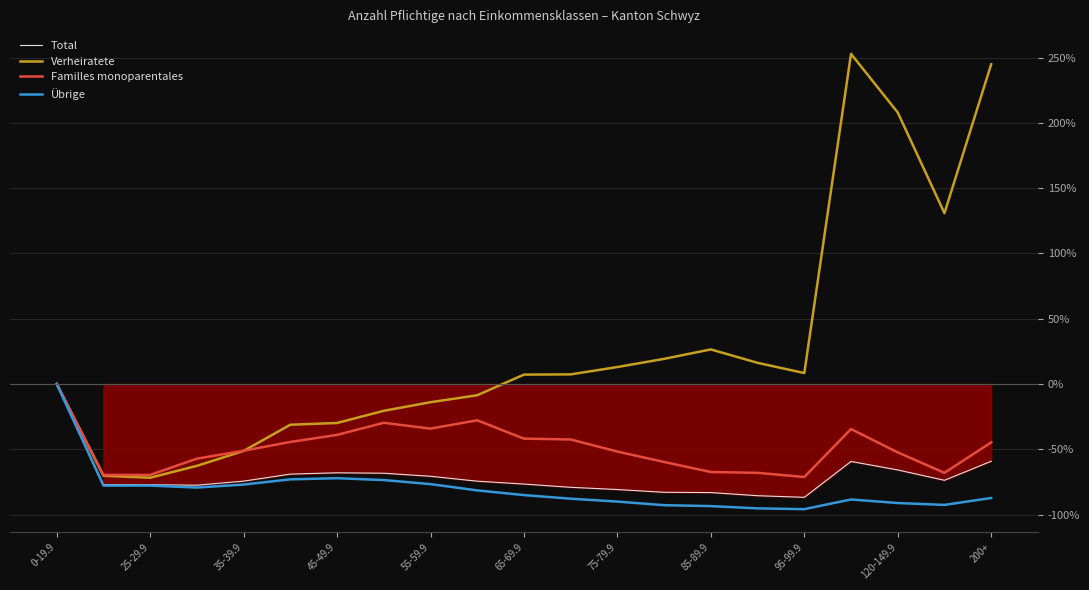

At which label does Total first exceed -74?

0-19.9